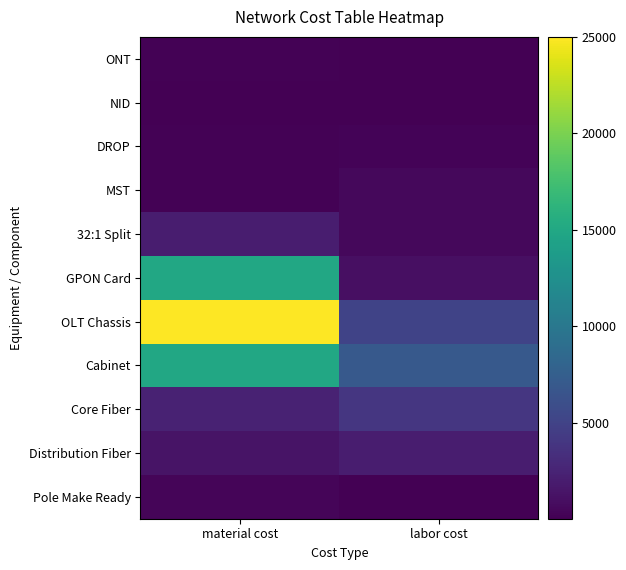

Reading left to right, what are all the values shown in this chart?

ONT: material cost=200	labor cost=100
NID: material cost=30	labor cost=25
DROP: material cost=200	labor cost=250
MST: material cost=140	labor cost=500
32:1 Split: material cost=2000	labor cost=500
GPON Card: material cost=15000	labor cost=1000
OLT Chassis: material cost=25000	labor cost=5000
Cabinet: material cost=15000	labor cost=7000
Core Fiber: material cost=2376	labor cost=4000
Distribution Fiber: material cost=1320	labor cost=2000
Pole Make Ready: material cost=400	labor cost=10